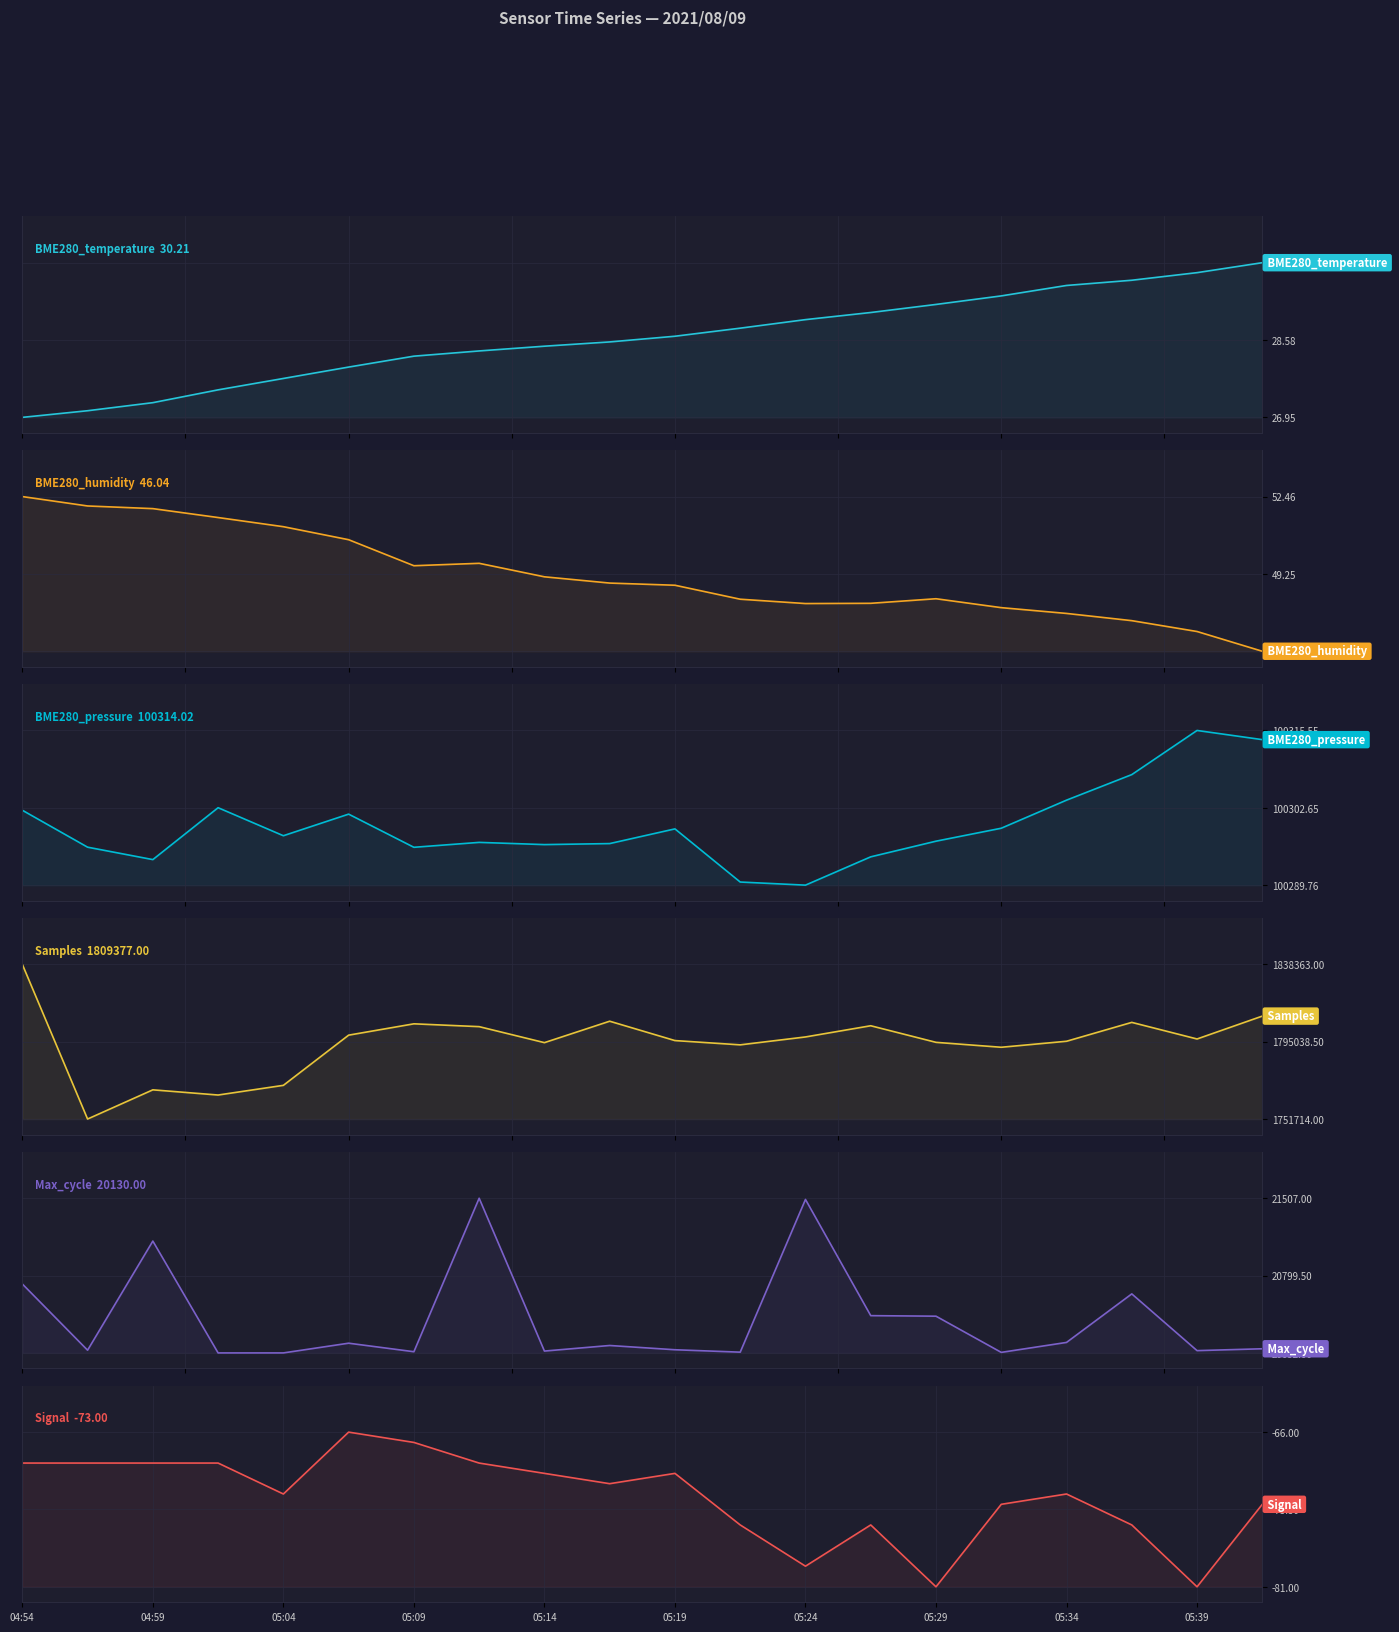

True or false: Samples has more than 0 points higher than both neighbors.

True